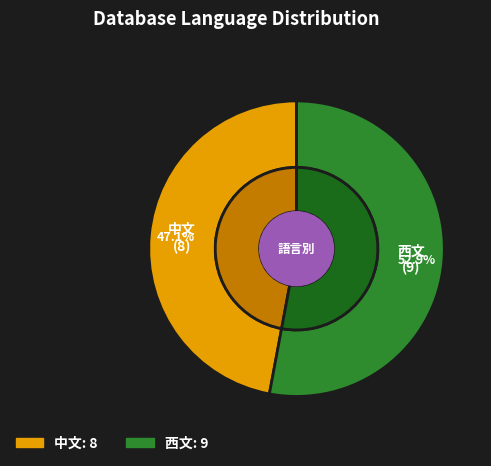

Combined, what portion of the pie is 中文 and 西文?

100.0%